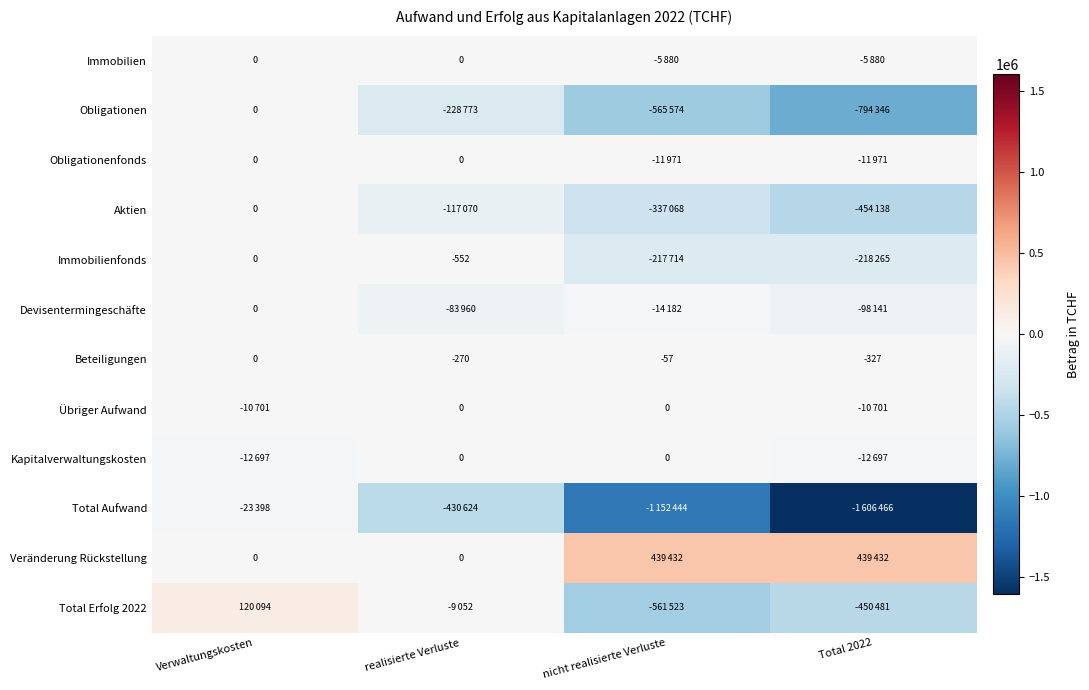

List the labels in order of Immobilien value, largest first.

Verwaltungskosten, realisierte Verluste, nicht realisierte Verluste, Total 2022